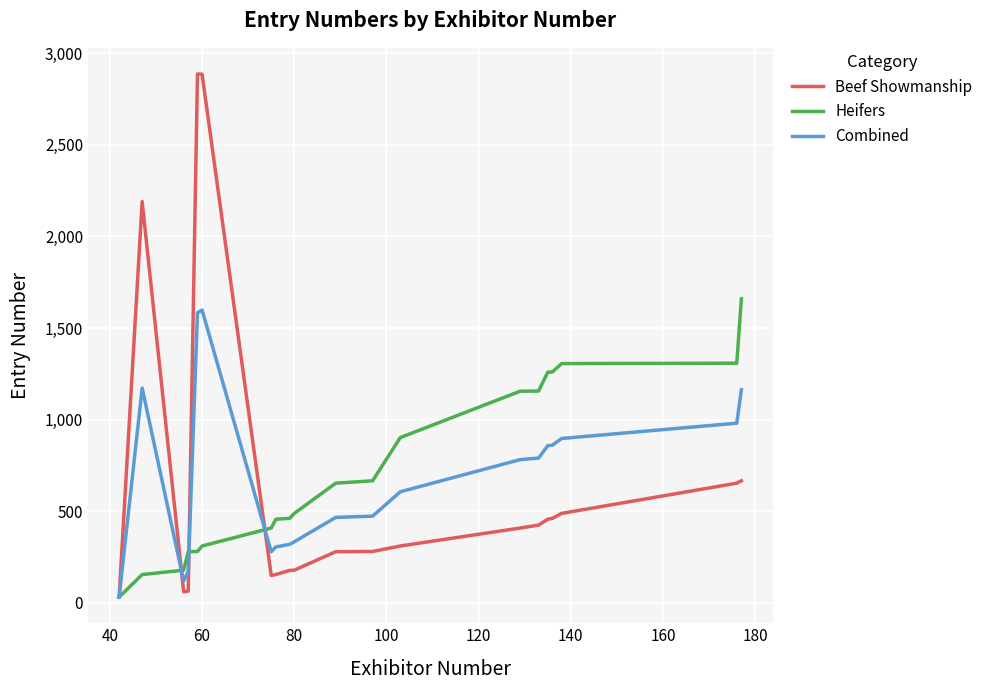

What is the maximum value for Heifers?

1660.0